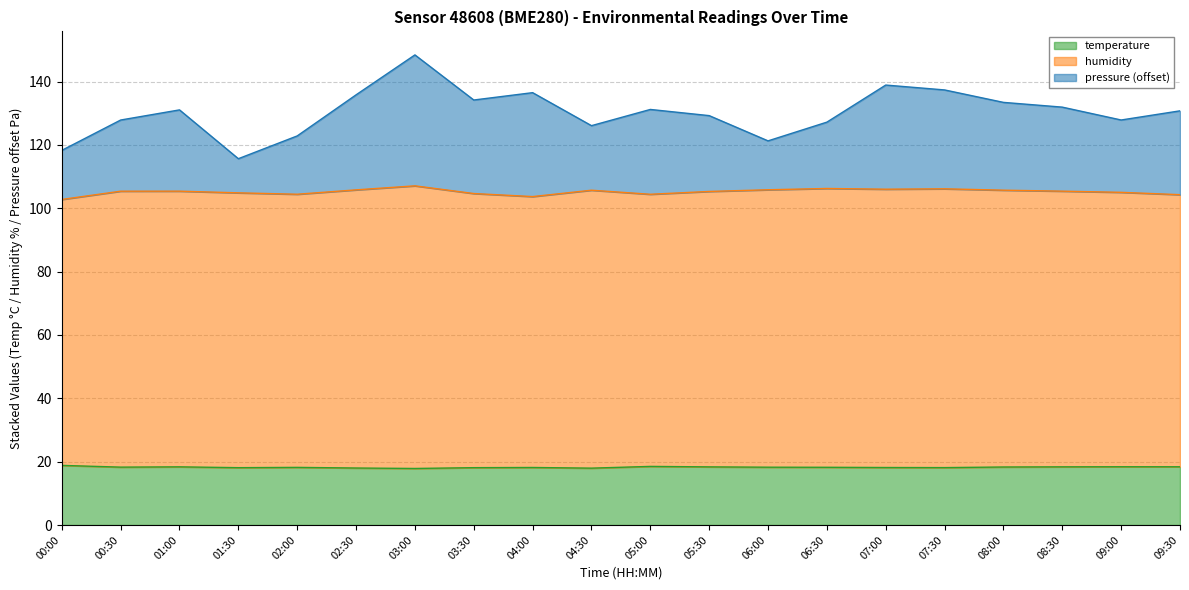

The value of pressure at 08:30 is 131.9. True or false?

True